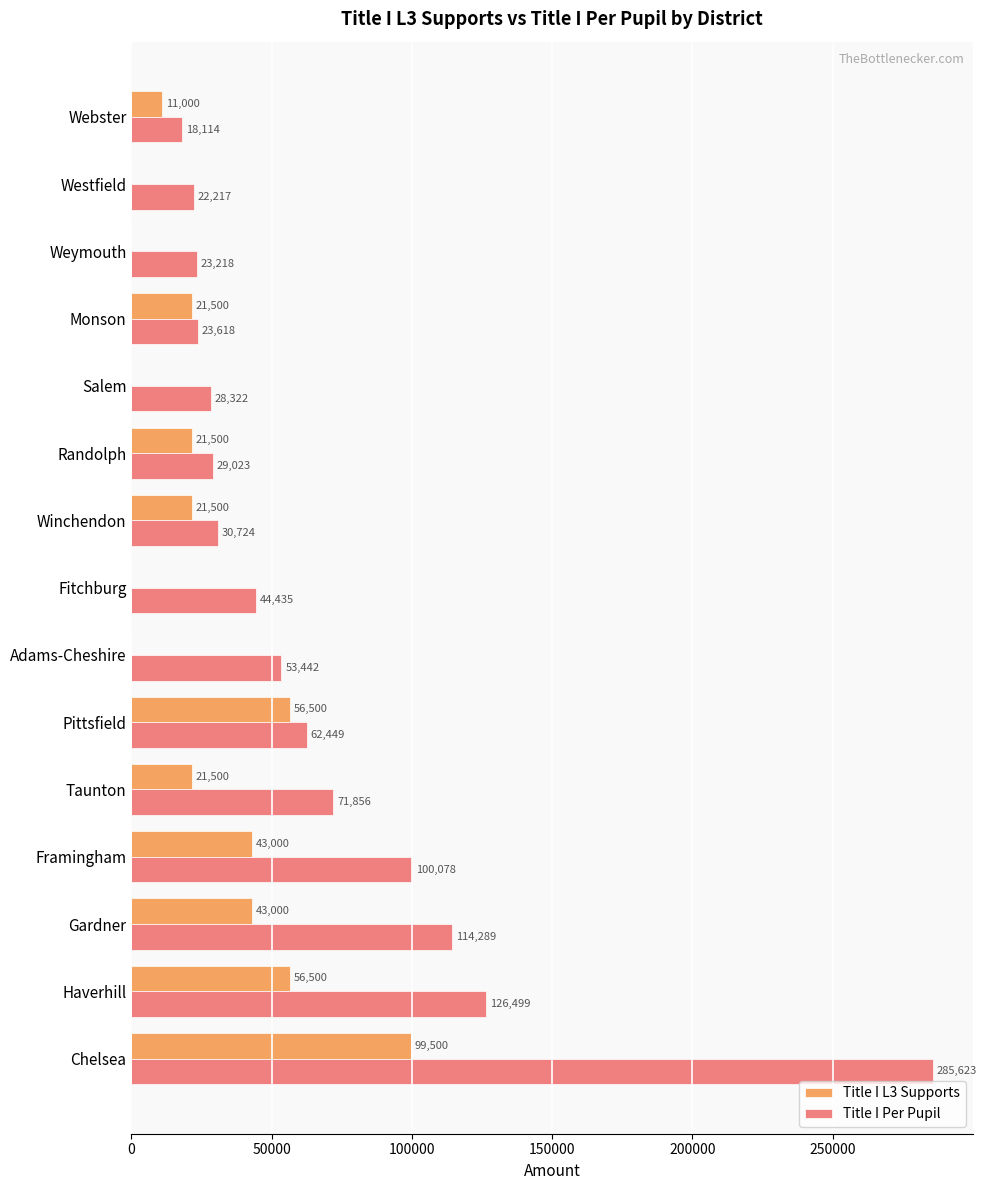

How many data points in Title I Per Pupil are above 44434?

8